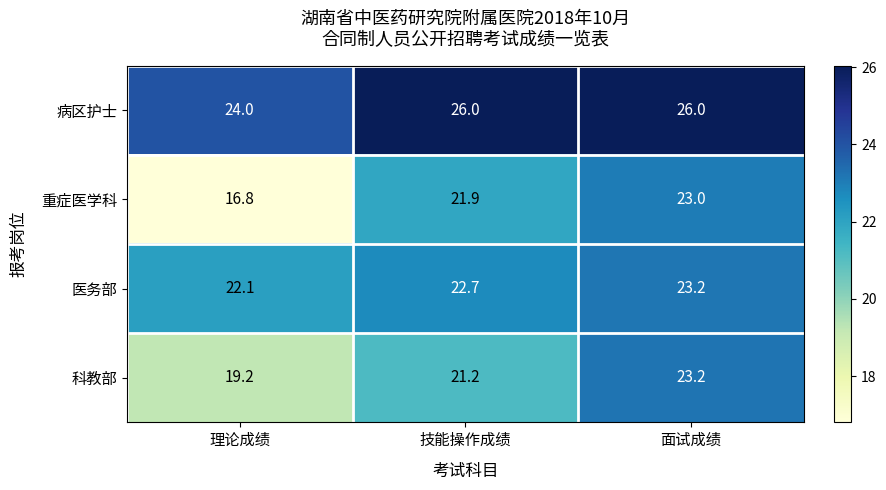

How many 病区护士 values are between 24 and 26?

3